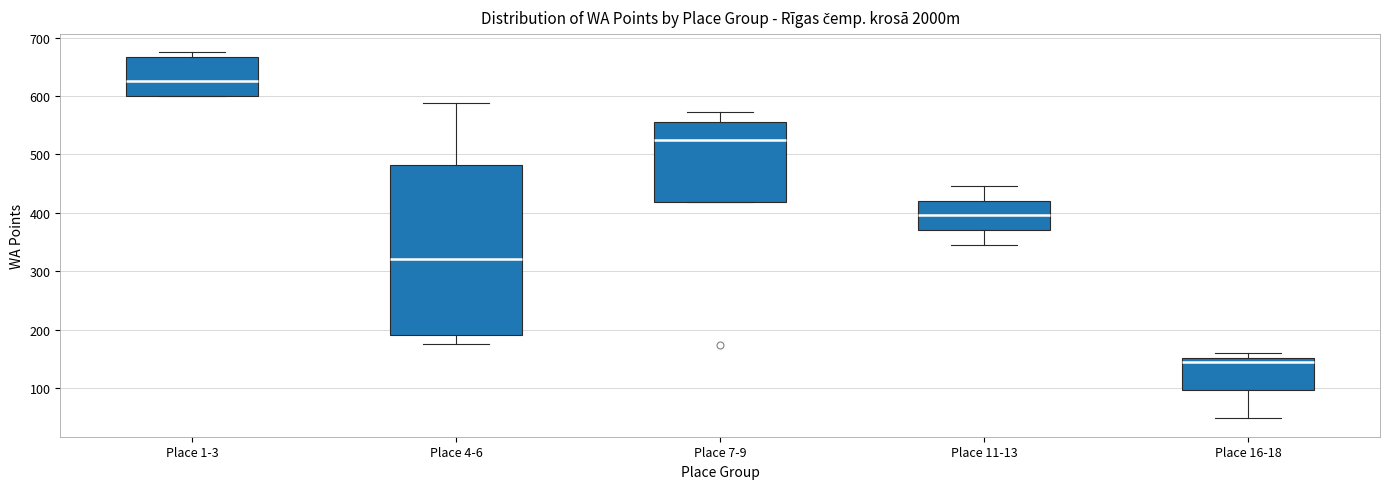

Which box has the lowest median line?

Place 16-18